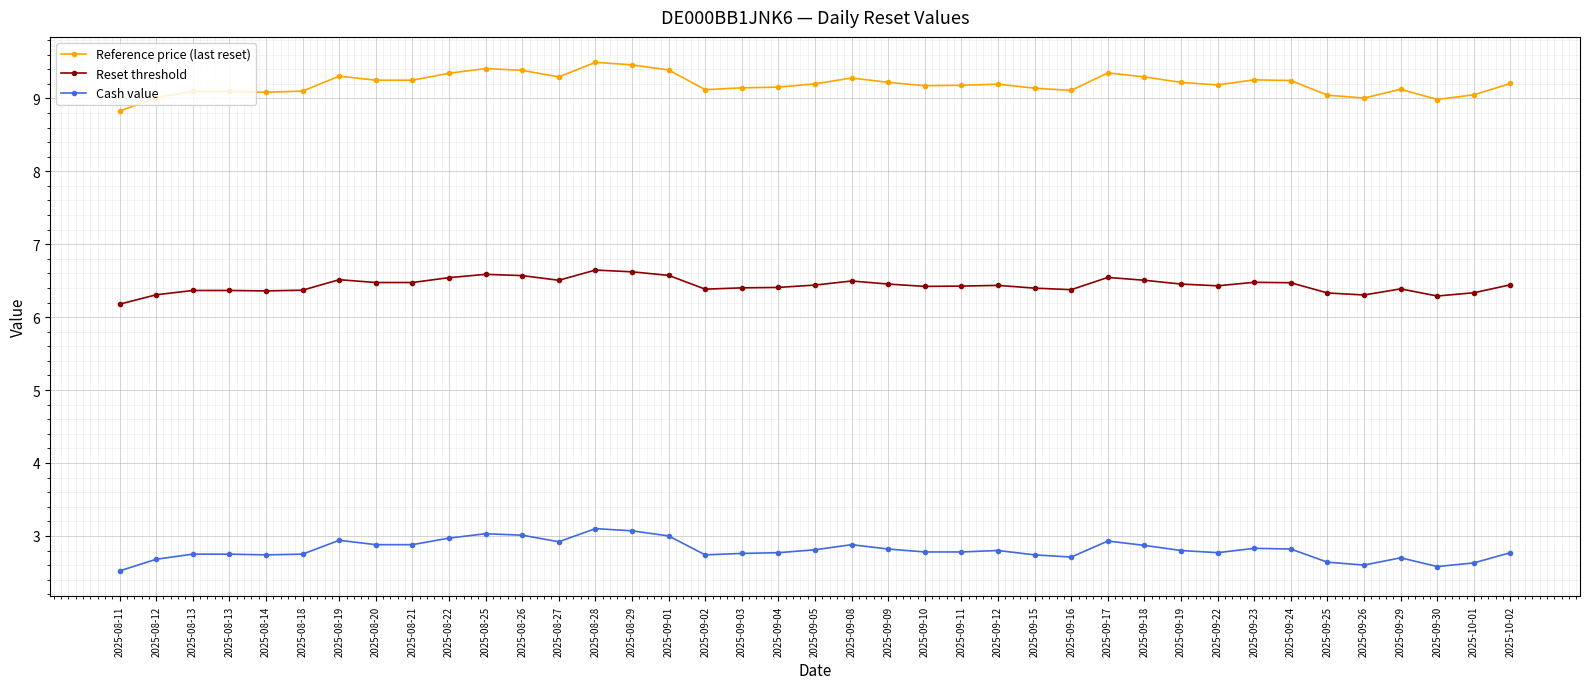

Read the Cash value value at 2025-08-18.

2.8